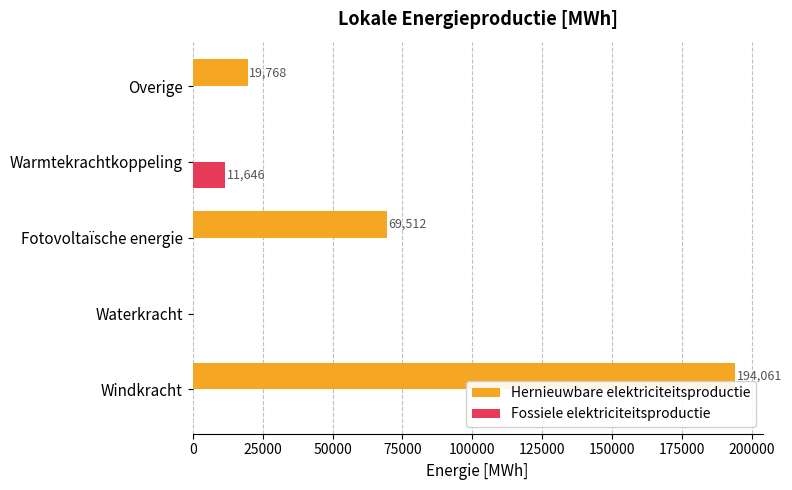

True or false: Fossiele elektriciteitsproductie has a value of 0.0 at Waterkracht.

True